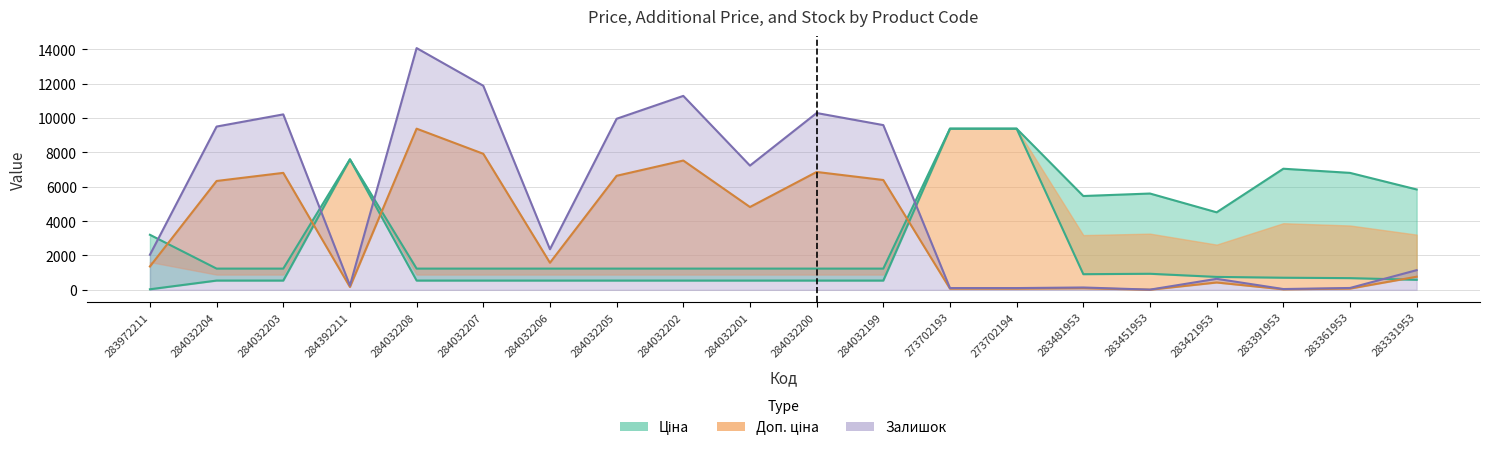

Where is Залишок nearest to the value 7043?

284032201